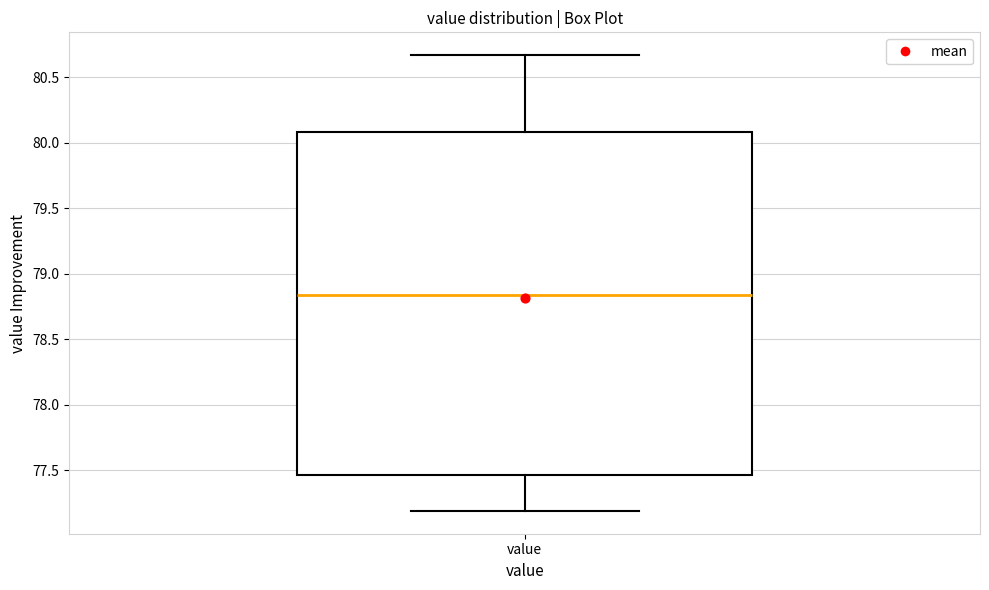

Read this box plot against the y-axis: the position of the median line, the range covered by the box, and the ends of both whiskers. The values are not printed on the chart, so give them approximately, as read against the axis.

median 78.85, box 77.45 to 80.10, whiskers 77.20 to 80.65